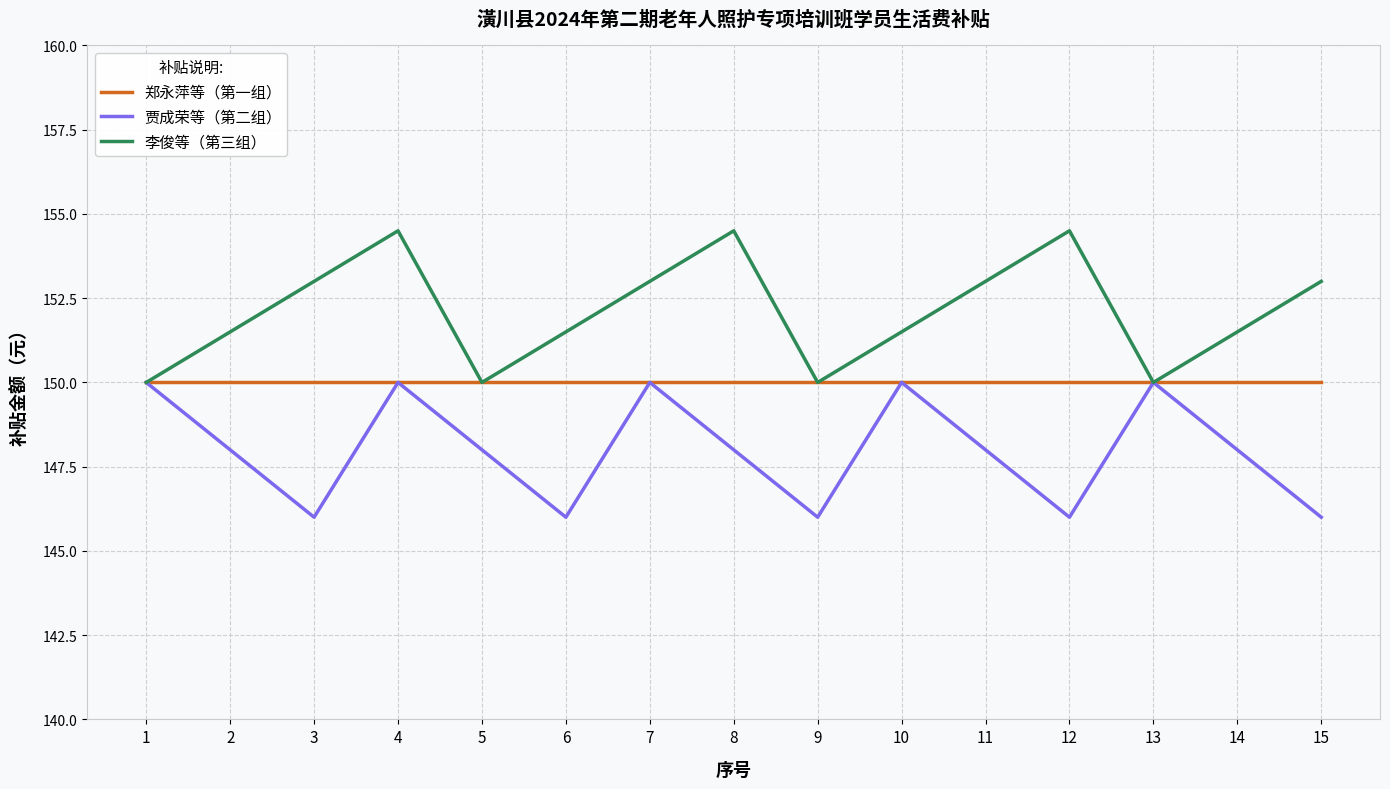

Reading left to right, what are all the values shown in this chart?

郑永萍等（第一组）: 1=150.0	2=150.0	3=150.0	4=150.0	5=150.0	6=150.0	7=150.0	8=150.0	9=150.0	10=150.0	11=150.0	12=150.0	13=150.0	14=150.0	15=150.0
贾成荣等（第二组）: 1=150.0	2=148.0	3=146.0	4=150.0	5=148.0	6=146.0	7=150.0	8=148.0	9=146.0	10=150.0	11=148.0	12=146.0	13=150.0	14=148.0	15=146.0
李俊等（第三组）: 1=150.0	2=151.5	3=153.0	4=154.5	5=150.0	6=151.5	7=153.0	8=154.5	9=150.0	10=151.5	11=153.0	12=154.5	13=150.0	14=151.5	15=153.0